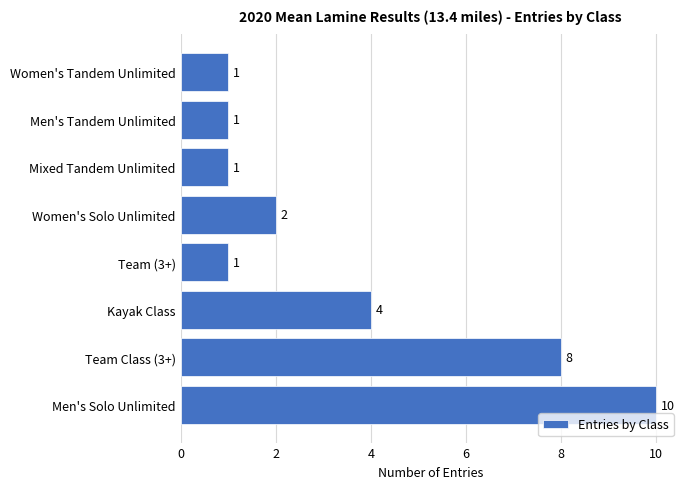

At which label is the value closest to 5?

Kayak Class